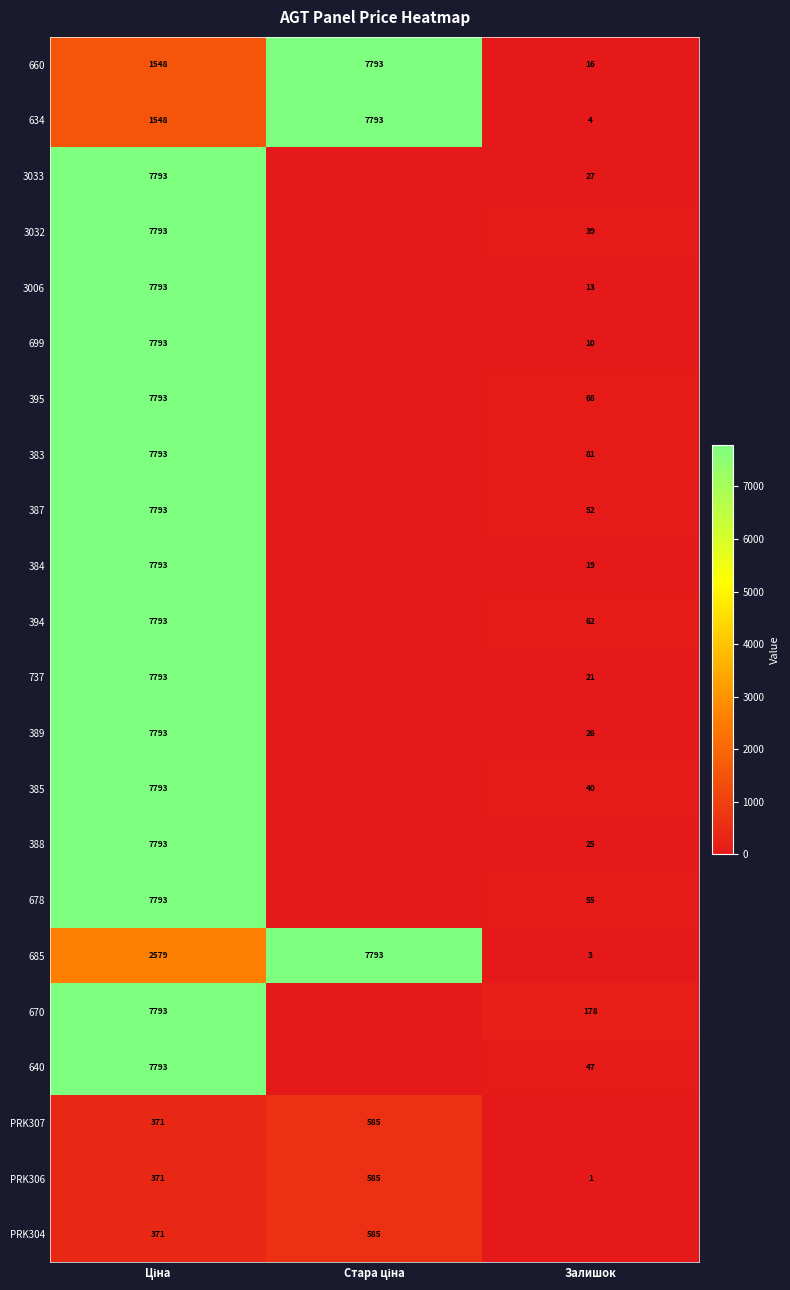

Is it true that PRK306 equals 1 at Залишок?

True